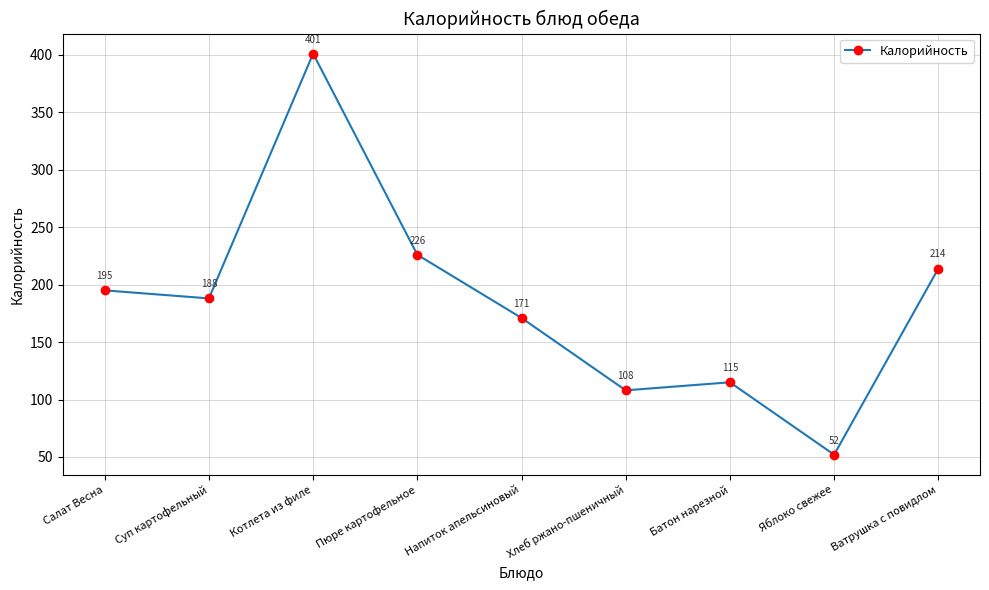

What is the label of the 6th point from the left?

Хлеб ржано-пшеничный